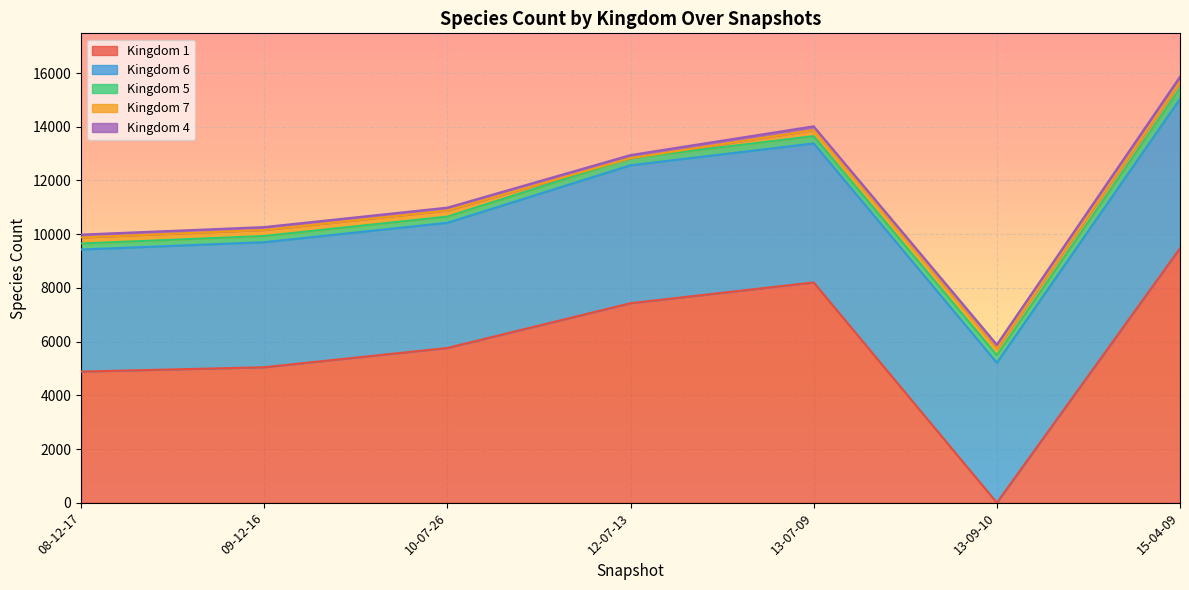

At which label does Kingdom 1 reach its peak?

15-04-09